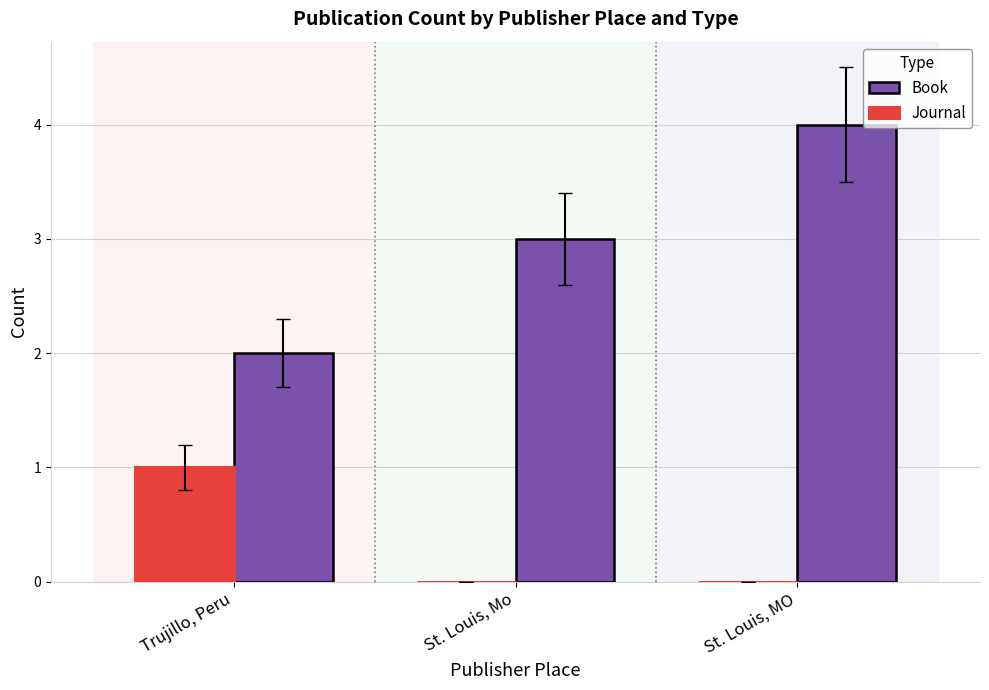

Are the bars horizontal?

No